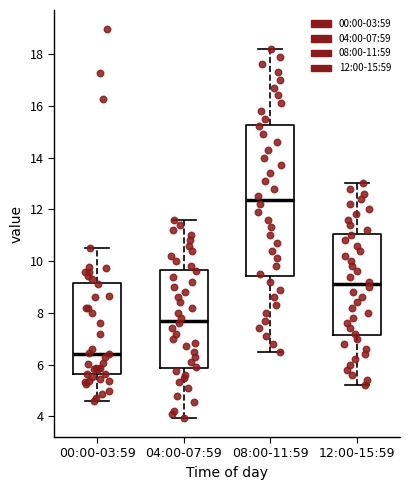

Reading left to right, transcribe this box plot: for each box, give where its median line is, the range the box spans, and where its two whiskers end, as read against the y-axis. The values are not printed on the chart, so give them approximately, as read against the axis.

00:00-03:59: median 6.4, box 5.6 to 9.2, whiskers 4.6 to 10.6
04:00-07:59: median 7.8, box 5.8 to 9.6, whiskers 4.0 to 11.6
08:00-11:59: median 12.4, box 9.4 to 15.2, whiskers 6.6 to 18.2
12:00-15:59: median 9.2, box 7.2 to 11.0, whiskers 5.2 to 13.0